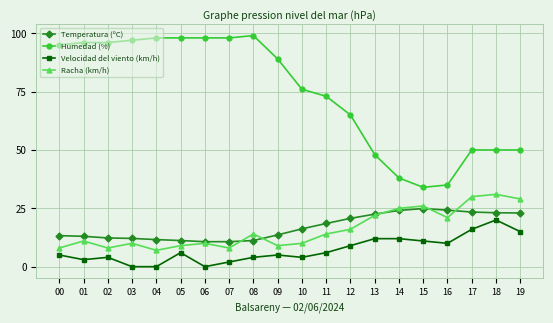

True or false: Racha (km/h) has more than 0 points higher than both neighbors.

True